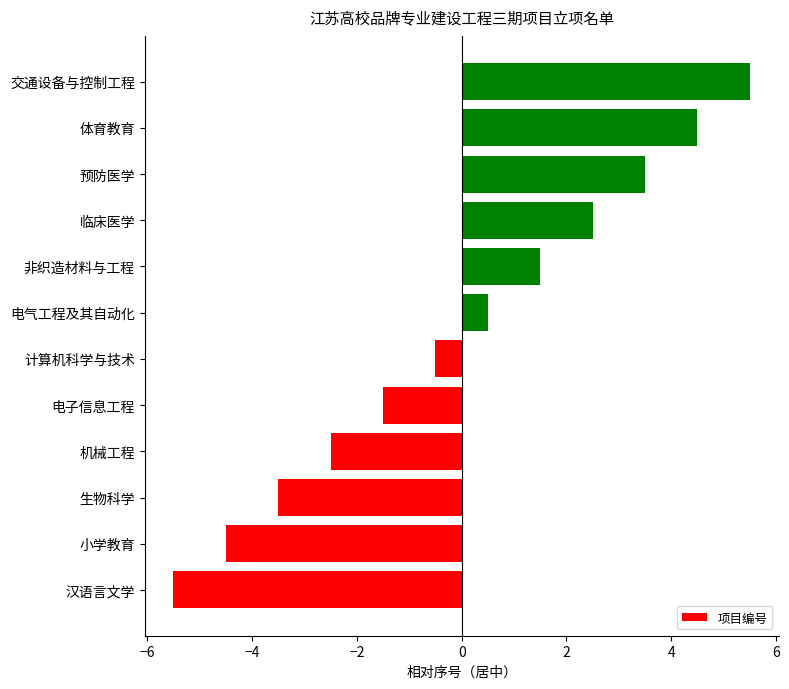

What is the smallest value displayed?

-5.5